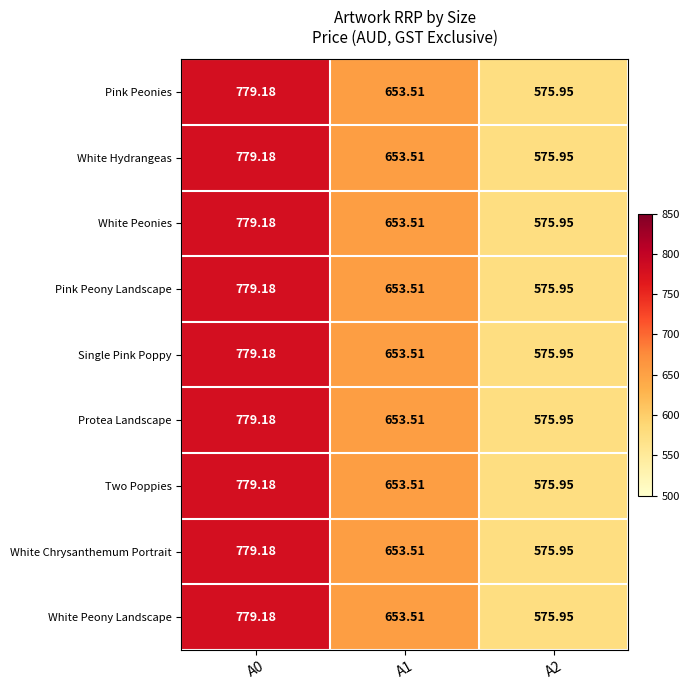

Rank the series by their maximum value, from lowest to highest.

Pink Peonies, White Hydrangeas, White Peonies, Pink Peony Landscape, Single Pink Poppy, Protea Landscape, Two Poppies, White Chrysanthemum Portrait, White Peony Landscape